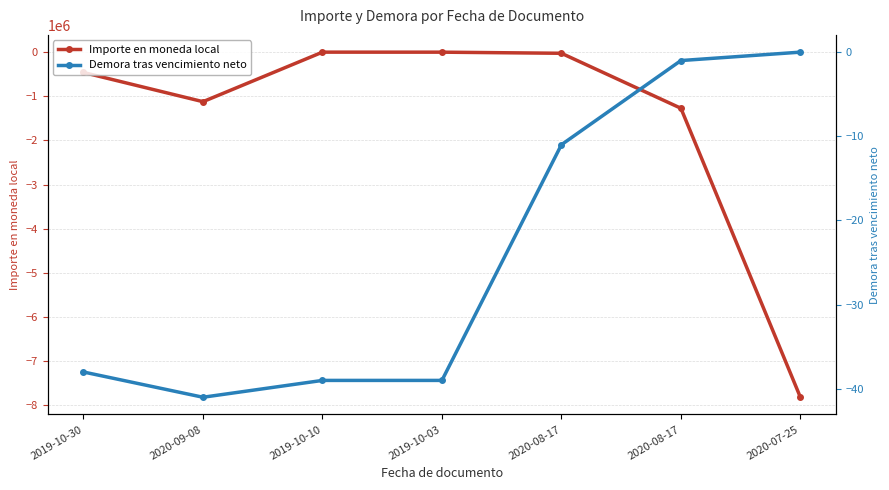

Read the Importe en moneda local value at 2020-08-17, to the nearest 100.

-27100